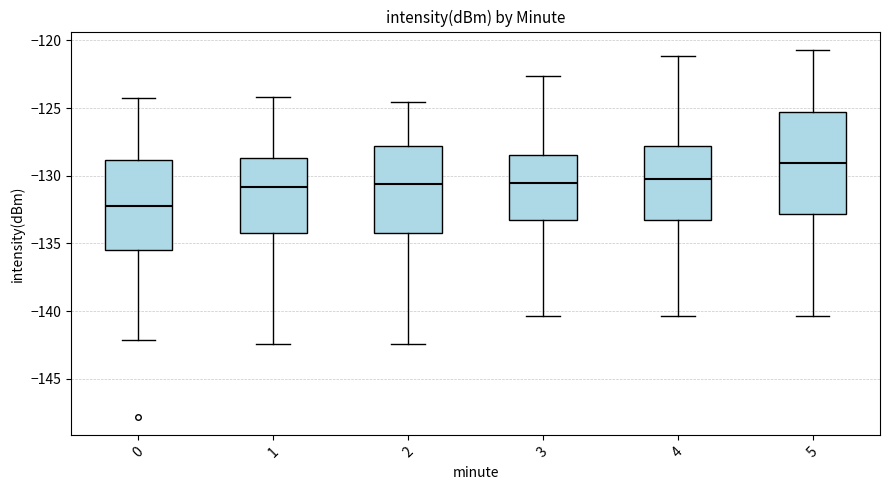

Reading left to right, transcribe this box plot: for each box, give where its median line is, the range the box spans, and where its two whiskers end, as read against the y-axis. The values are not printed on the chart, so give them approximately, as read against the axis.

0: median -132.0, box -135.5 to -129.0, whiskers -142.0 to -124.0
1: median -131.0, box -134.0 to -128.5, whiskers -142.5 to -124.0
2: median -130.5, box -134.0 to -128.0, whiskers -142.5 to -124.5
3: median -130.5, box -133.5 to -128.5, whiskers -140.5 to -122.5
4: median -130.5, box -133.5 to -128.0, whiskers -140.5 to -121.0
5: median -129.0, box -133.0 to -125.5, whiskers -140.5 to -120.5